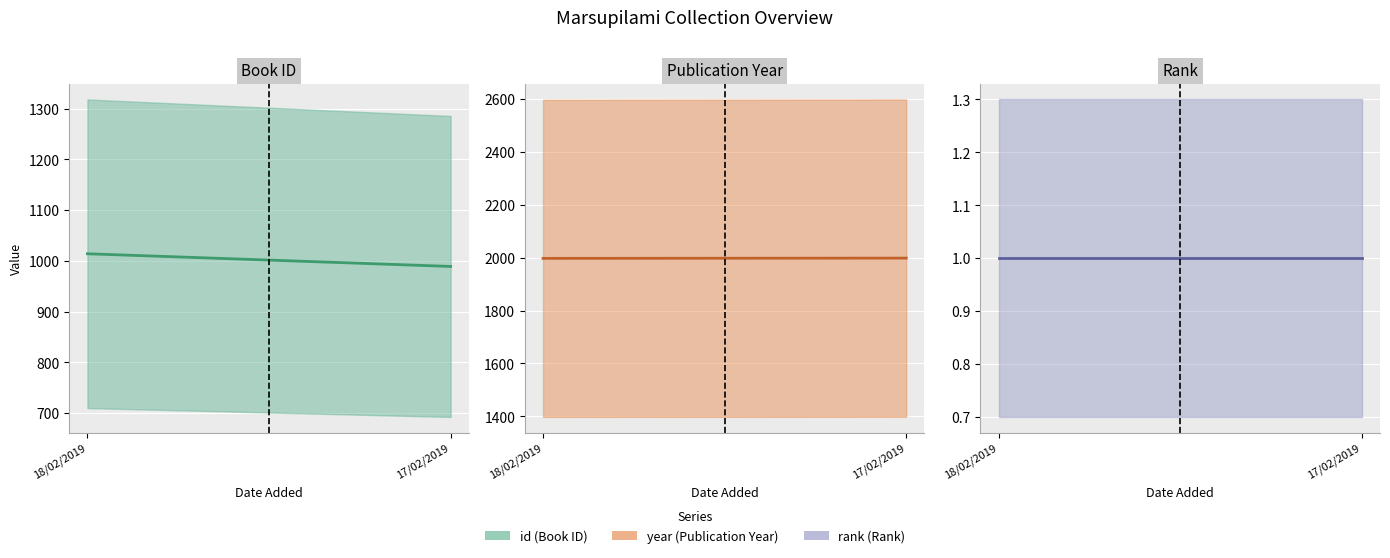

What is the label of the 1st point from the left?

18/02/2019